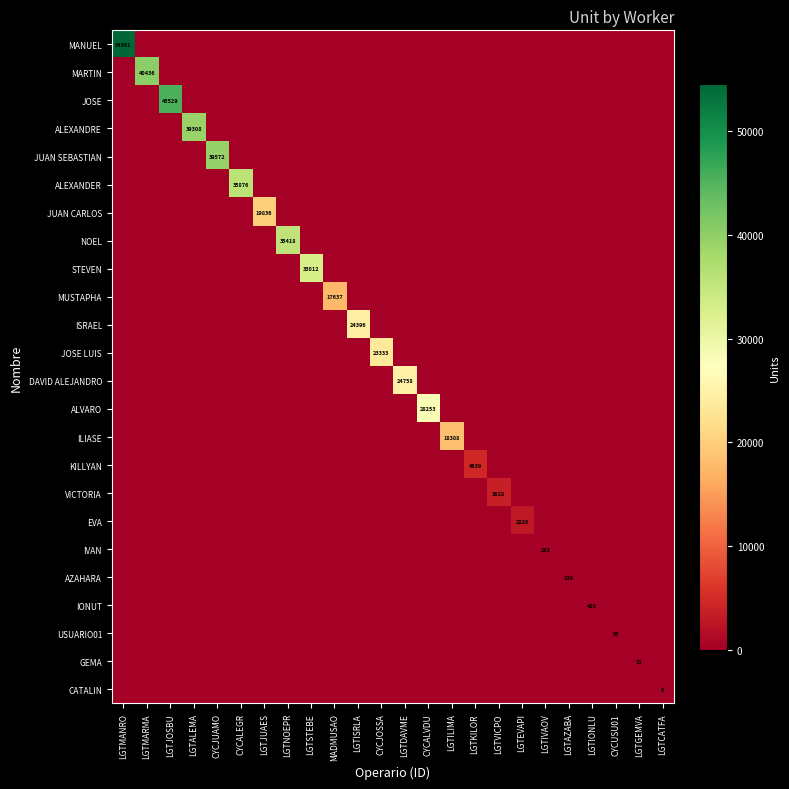

What is the total value across all series at LGTKILOR?

4639